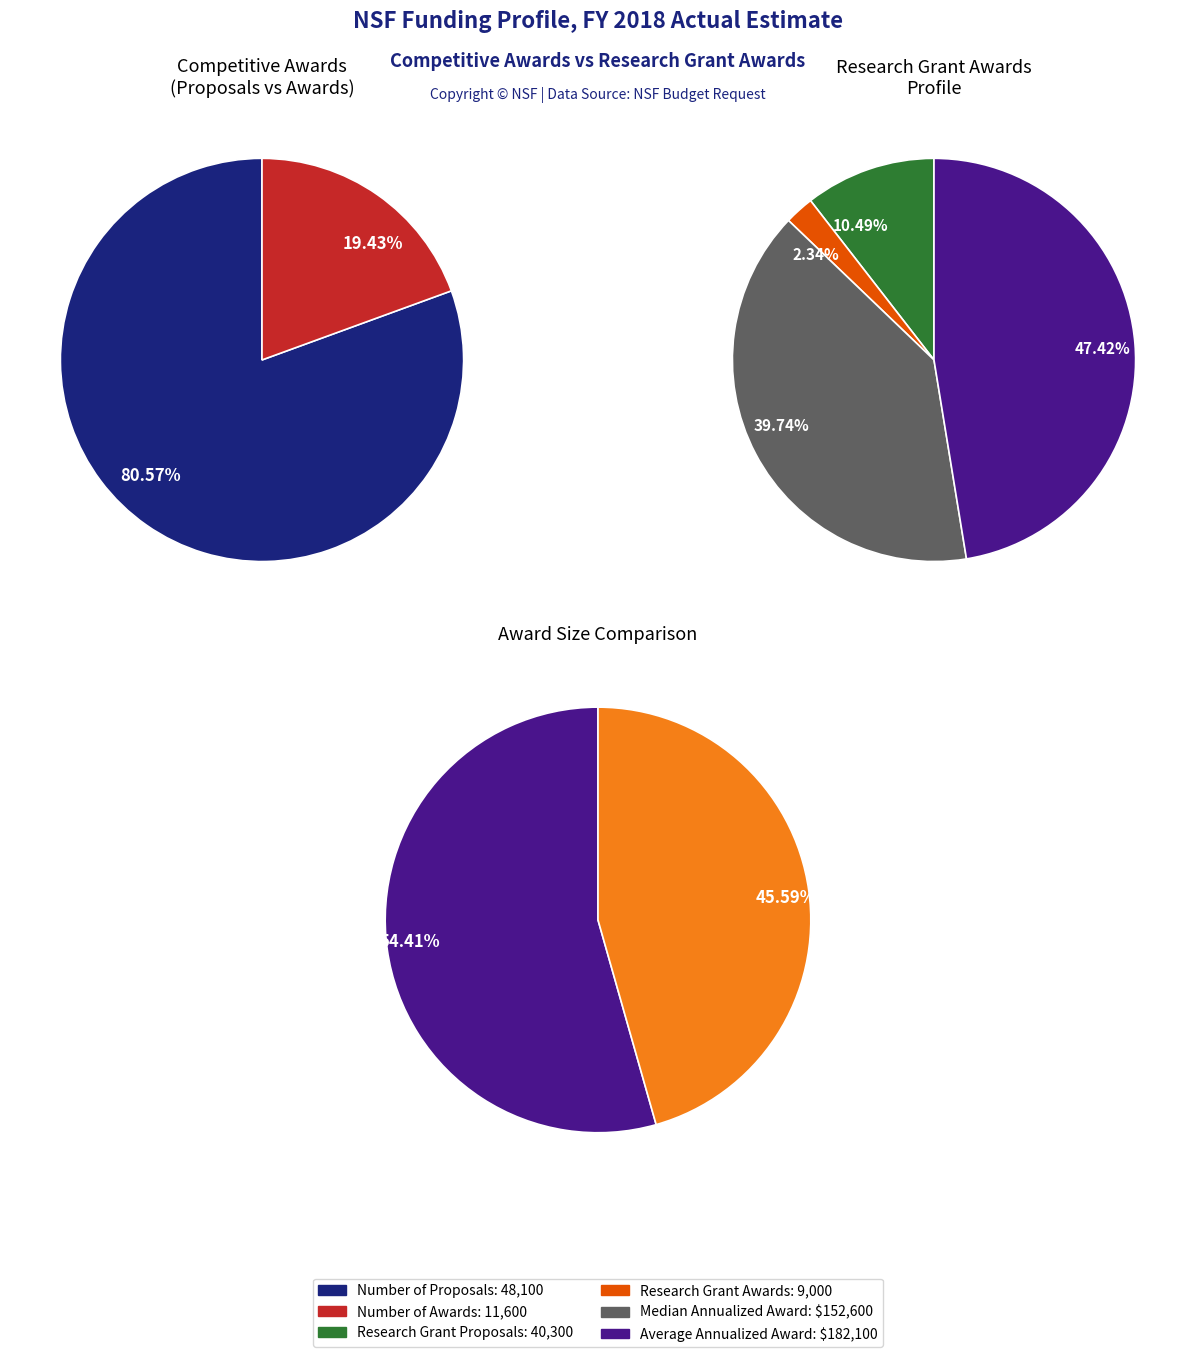

The Number of Research Grant Proposals slice represents 45% of the pie. True or false?

False